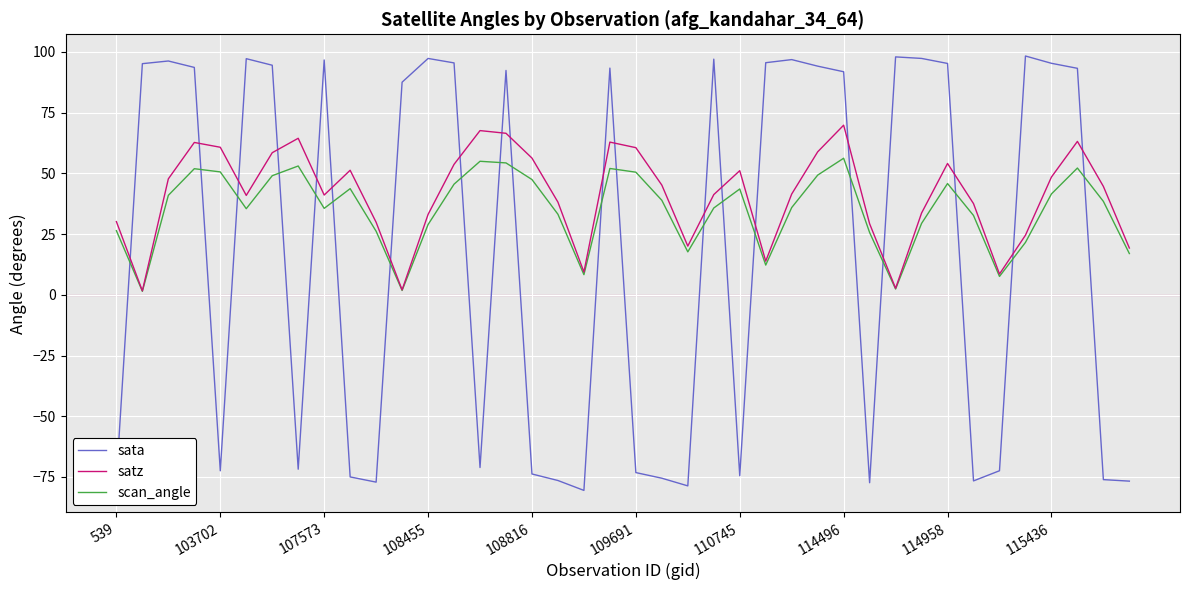

How many interior local peaks does the scan_angle series have?

9